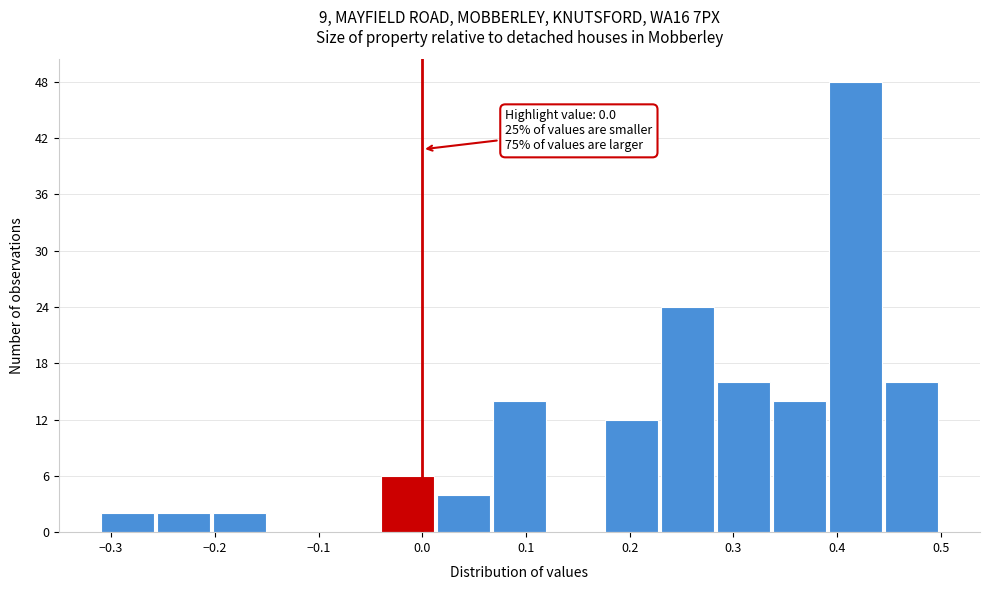

Which range on the x-axis has the tallest bar?

0.392 to 0.446